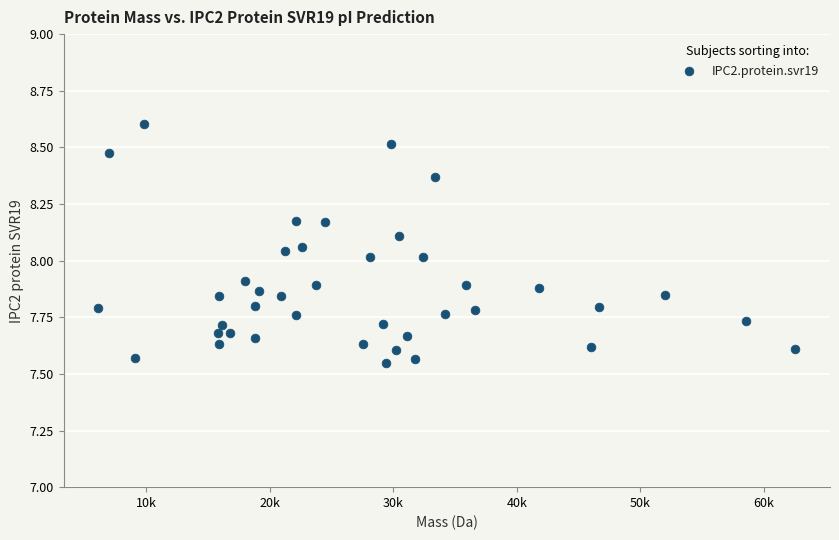

What is the range of X values (max minus min)?

56350.3